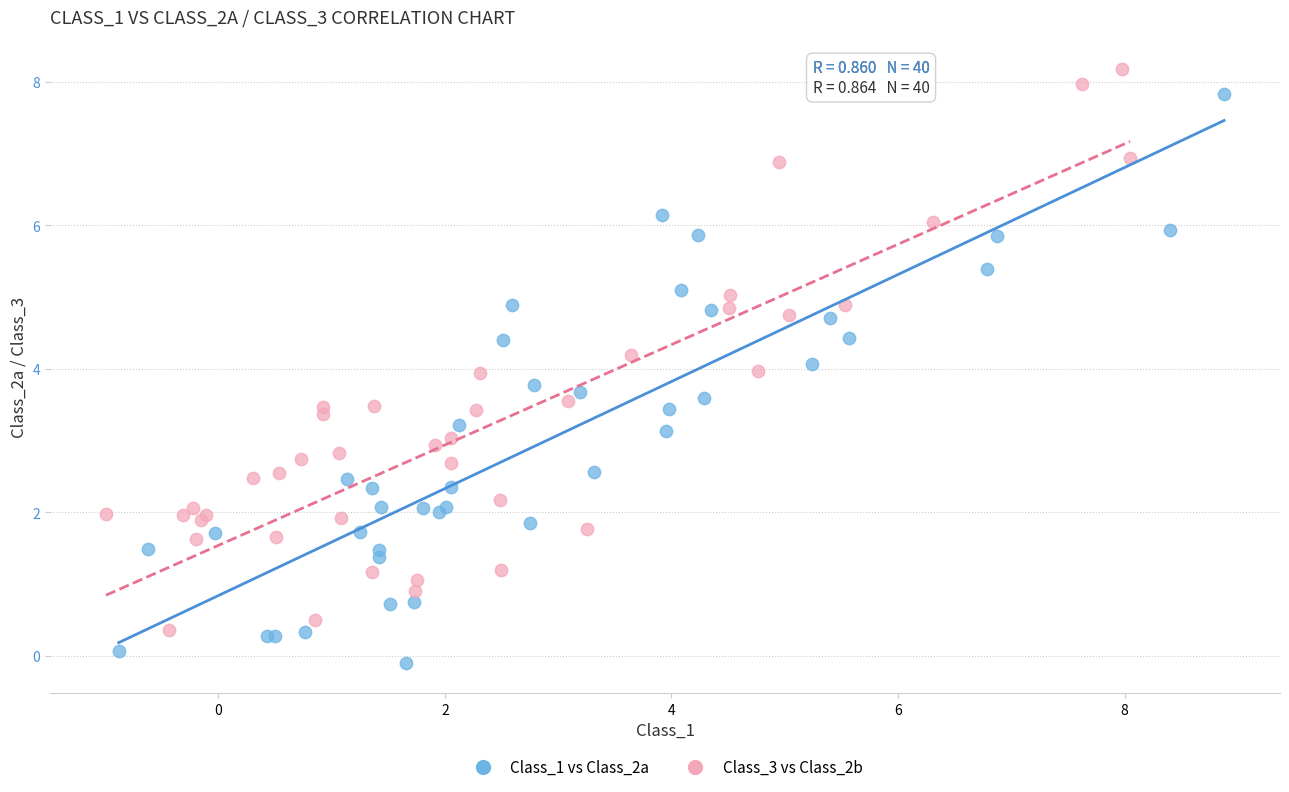

Which series contains the lowest Y value?

Class_1 vs Class_2a